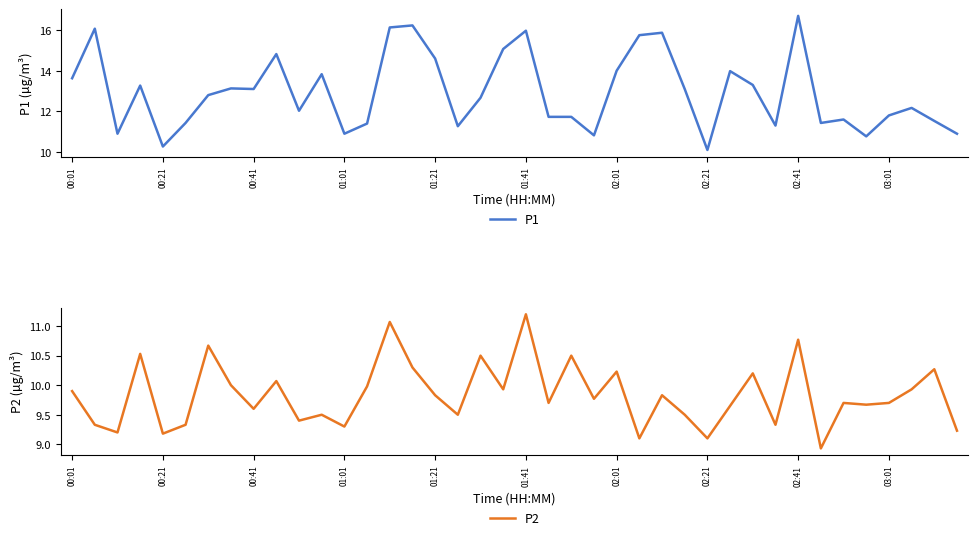

At which label does P1 reach its minimum?

02:21